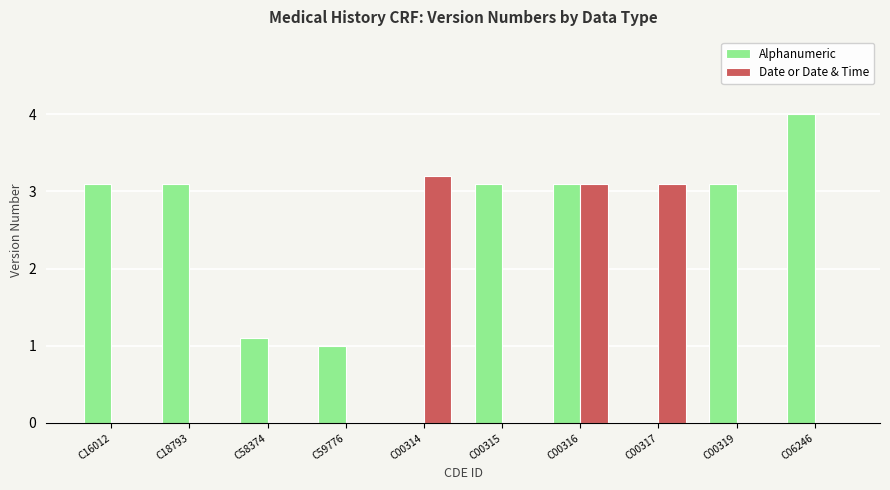

What is the sum of all Date or Date & Time values?

9.4